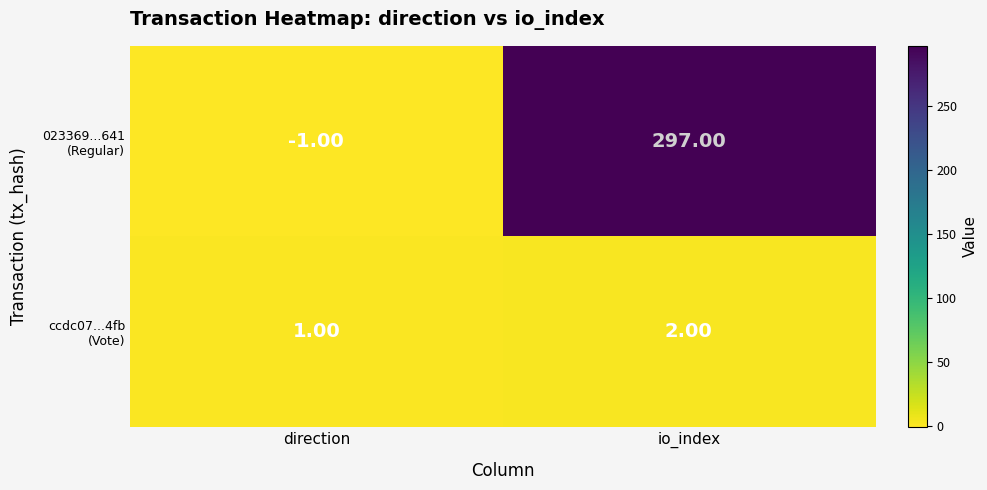

At which category is the sum across all series the highest?

io_index